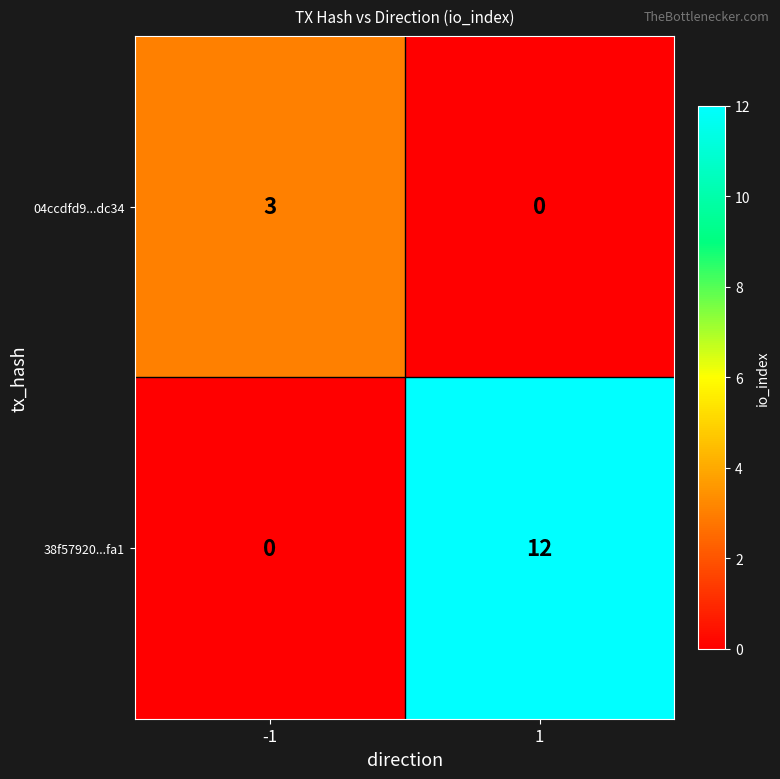

Reading left to right, extract all data points from this chart.

04ccdfd9...dc34: 3	0
38f57920...fa1: 0	12